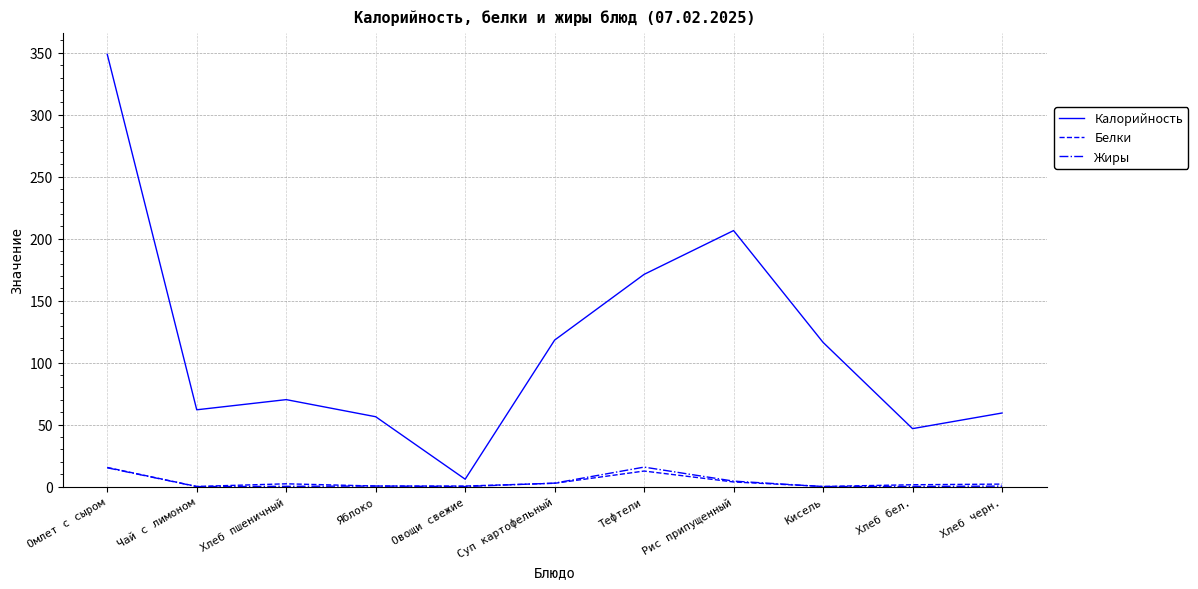

What is the maximum value shown in the chart?

348.8